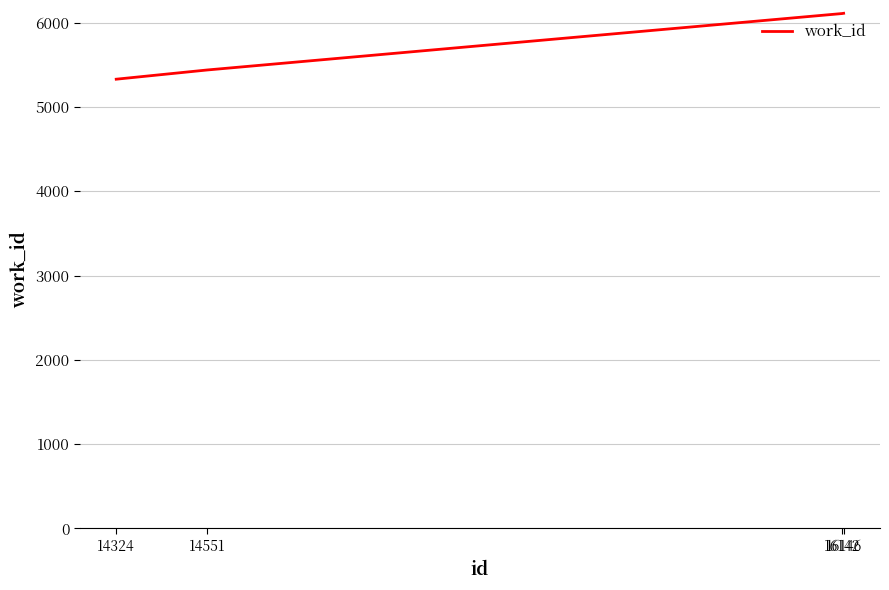

What is the sum of all values?

22990